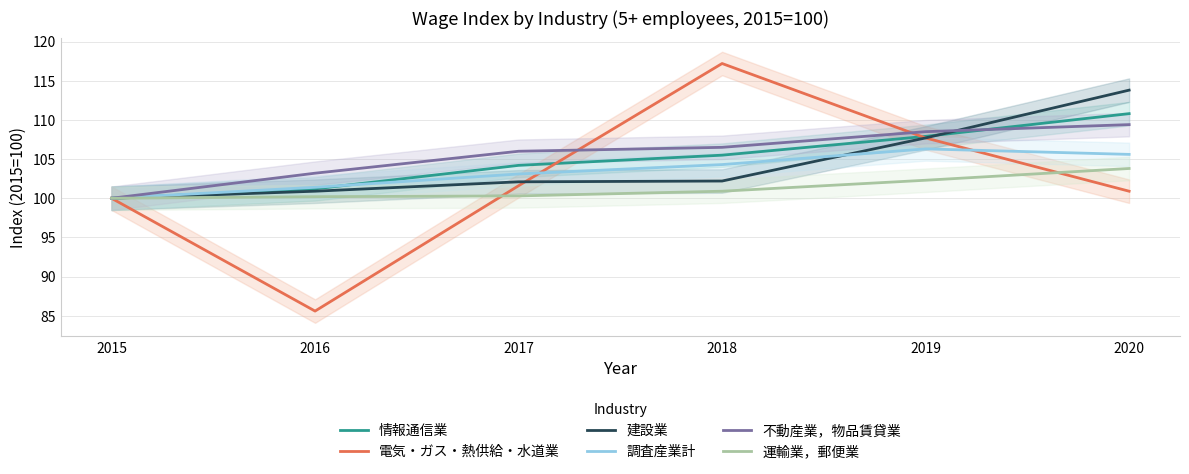

Reading left to right, what are all the values shown in this chart?

情報通信業: 2015=100.0	2016=101.2	2017=104.2	2018=105.5	2019=107.9	2020=110.8
電気・ガス・熱供給・水道業: 2015=100.0	2016=85.6	2017=101.6	2018=117.2	2019=107.7	2020=100.9
建設業: 2015=100.0	2016=100.9	2017=102.1	2018=102.2	2019=107.7	2020=113.8
調査産業計: 2015=100.0	2016=101.4	2017=103.1	2018=104.3	2019=106.3	2020=105.6
不動産業，物品賃貸業: 2015=100.0	2016=103.2	2017=106.0	2018=106.5	2019=108.5	2020=109.4
運輸業，郵便業: 2015=100.0	2016=100.2	2017=100.3	2018=100.9	2019=102.3	2020=103.8